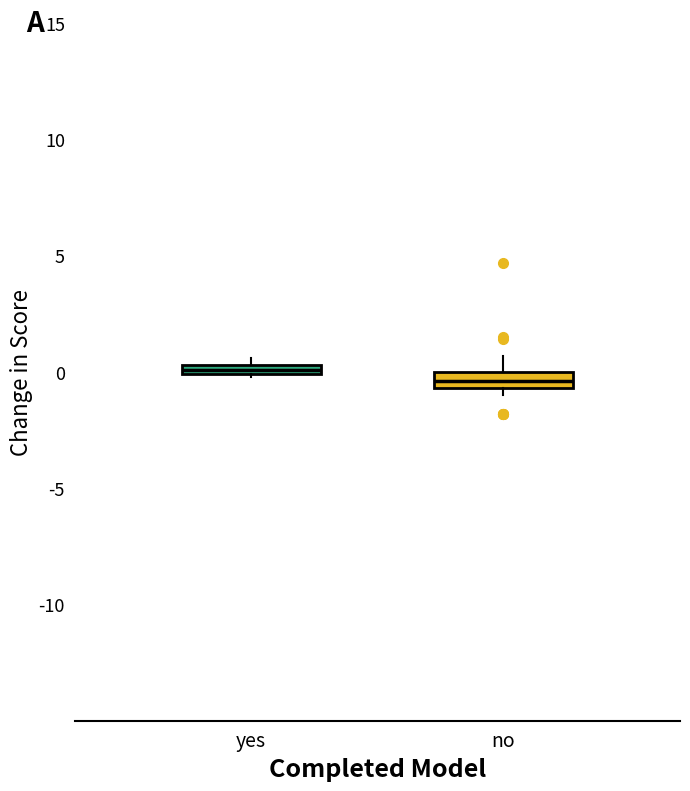

Where does the upper whisker of the box for no end on the y-axis? The values are not printed on the chart, so give them approximately, as read against the axis.

0.5